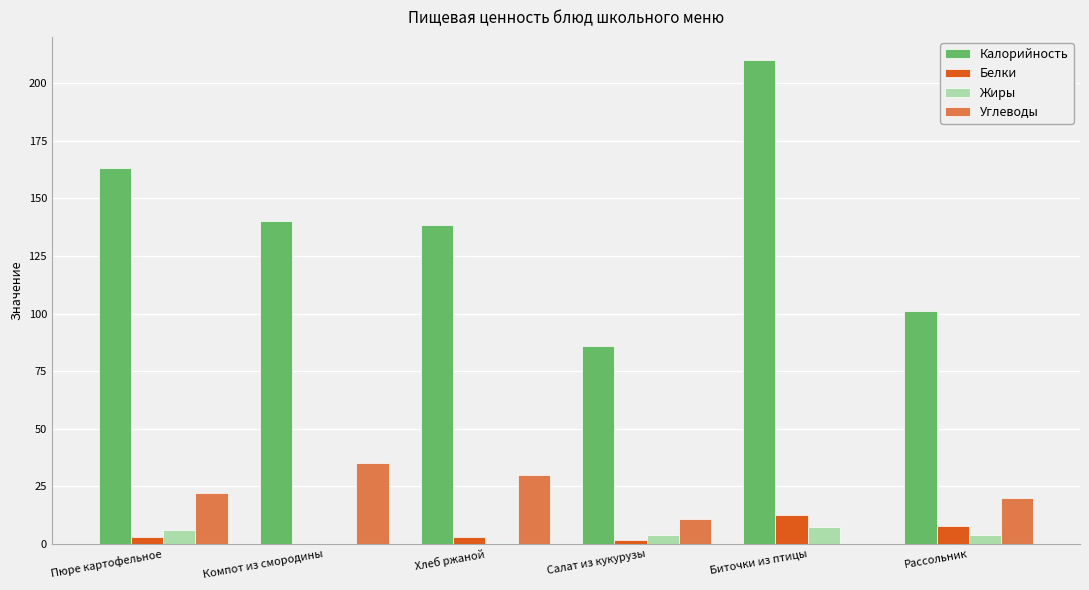

What is the sum of all Углеводы values?

118.1